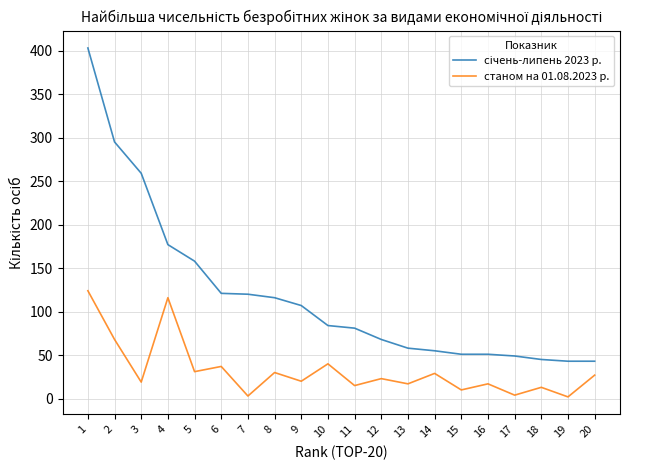

Is it true that станом на 01.08.2023 р. equals 15 at 11?

True